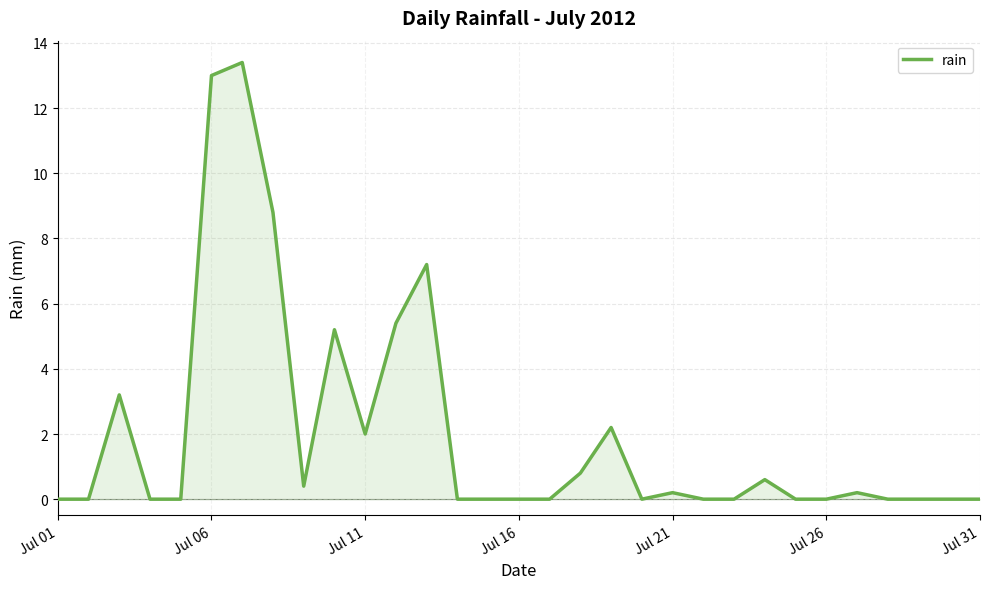

What is the maximum value shown in the chart?

13.4